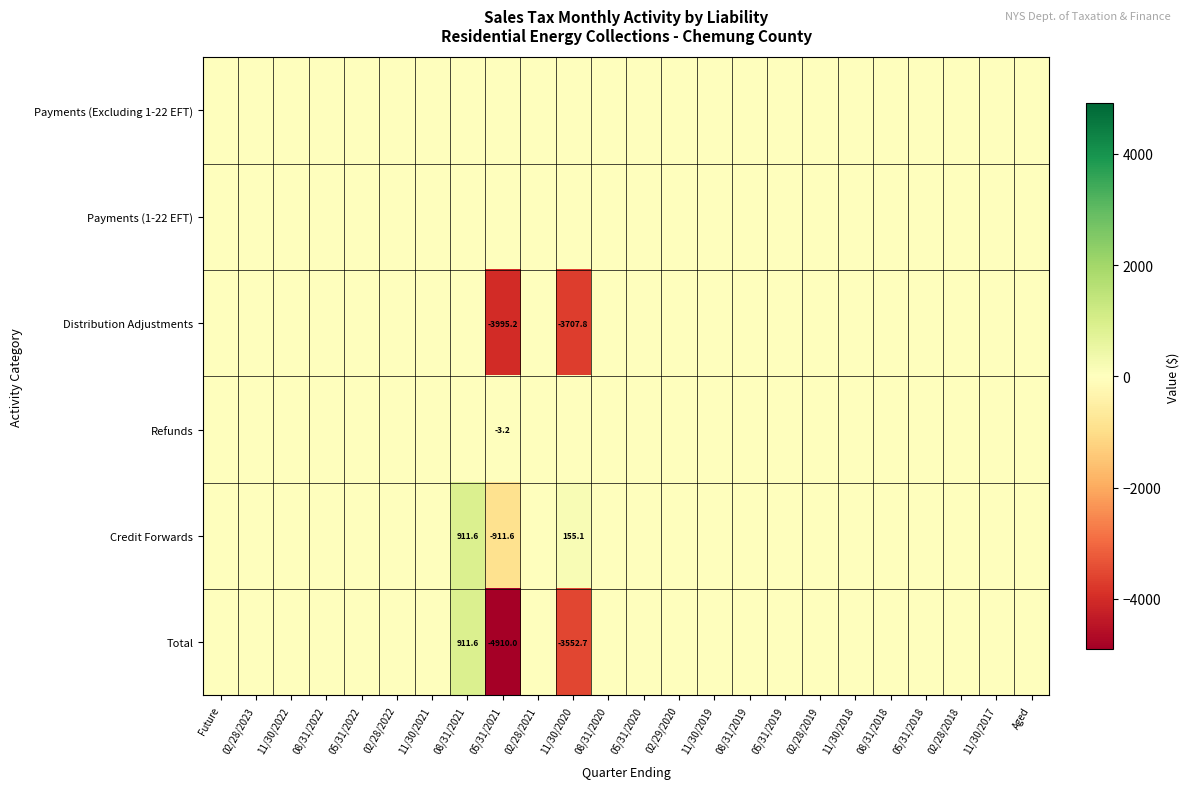

Is it true that Total equals 911.6 at 08/31/2021?

True